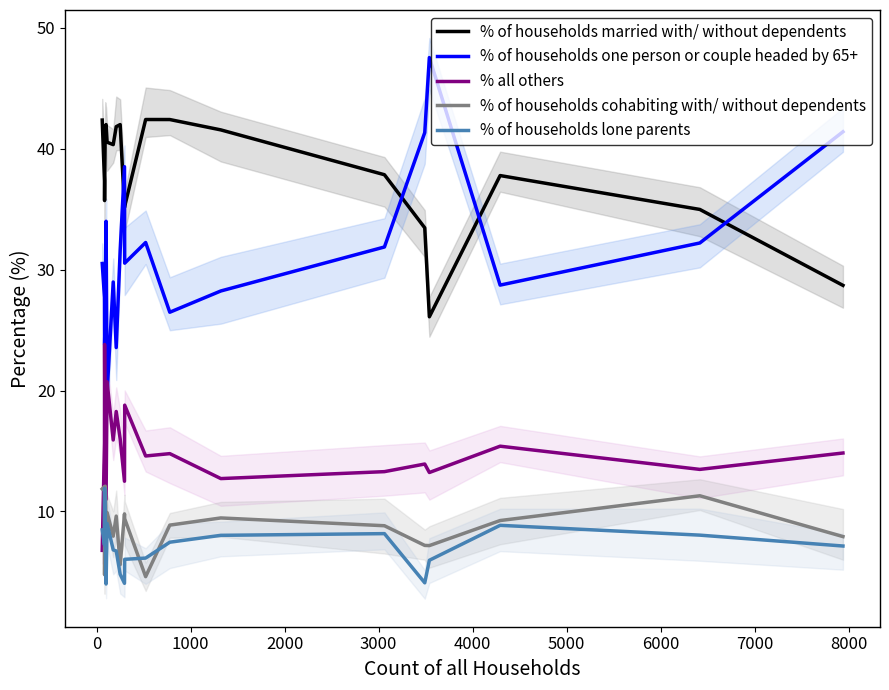

What is the sum of all % all others values?

296.7